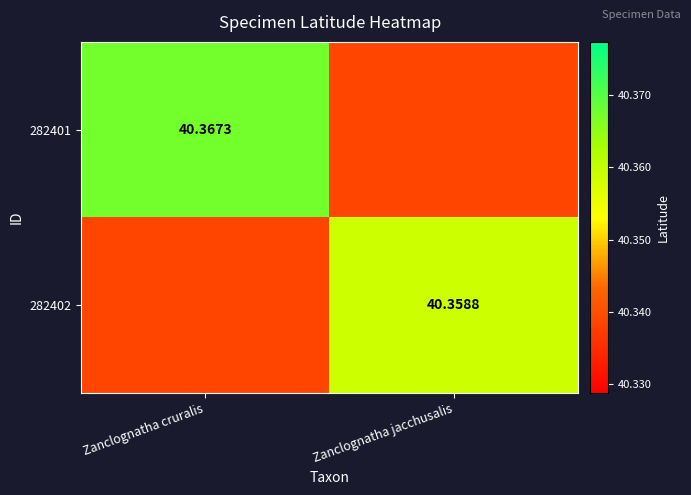

Is it true that 282401 equals 11.1 at Zanclognatha cruralis?

False